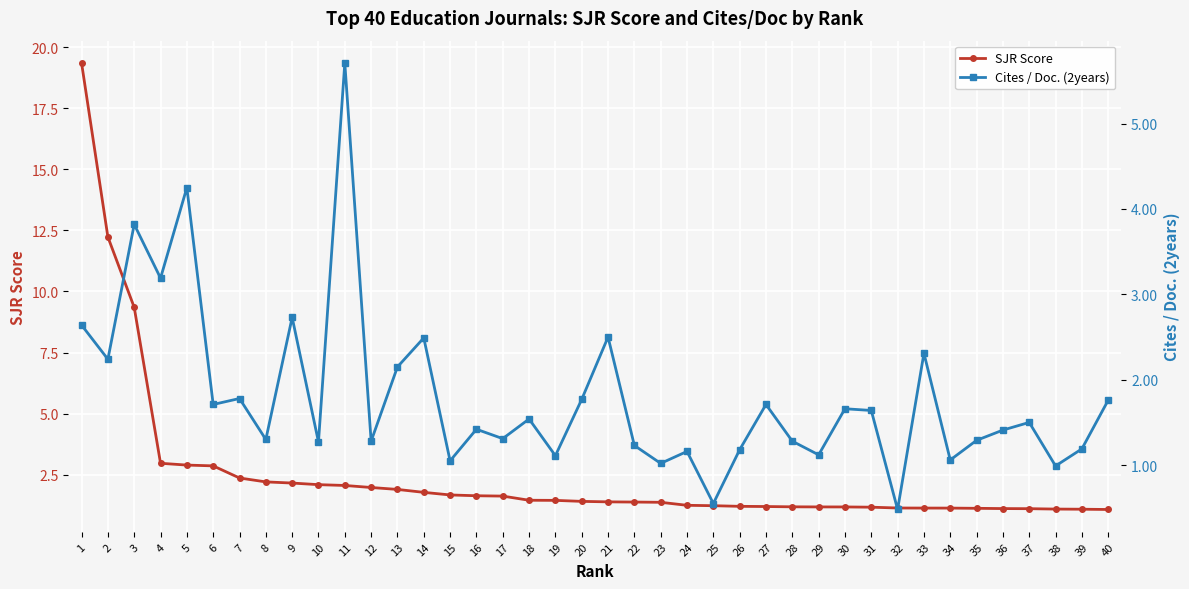

Rank the series by their average value, from highest to lowest.

SJR Score, Cites / Doc. (2years)